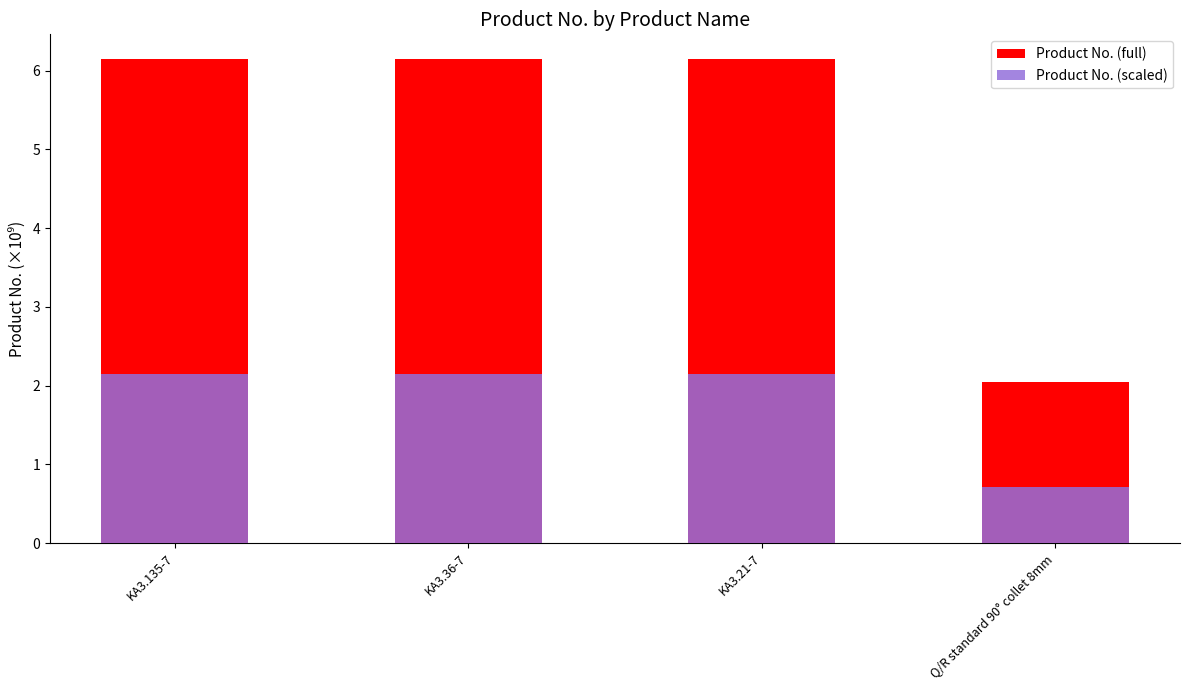

Count the Product No. (scaled) values in the range 2 to 3.

3